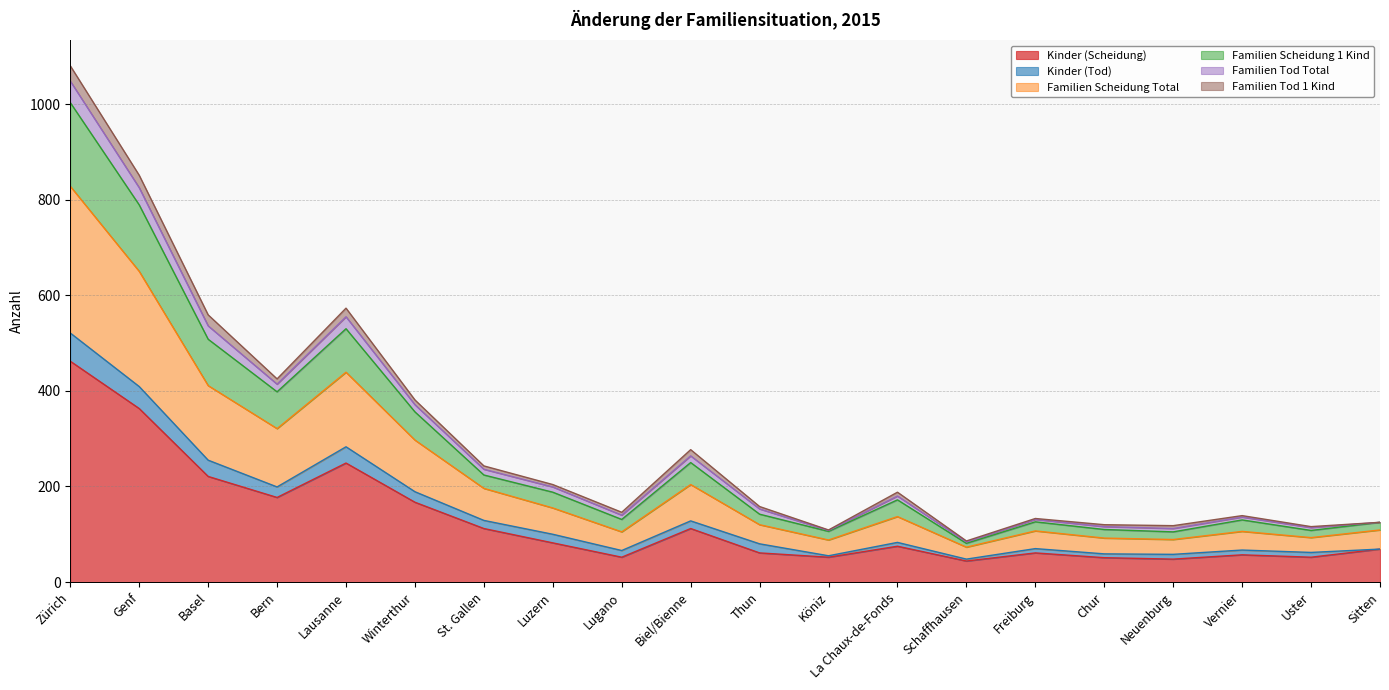

What is the maximum value shown in the chart?

1080